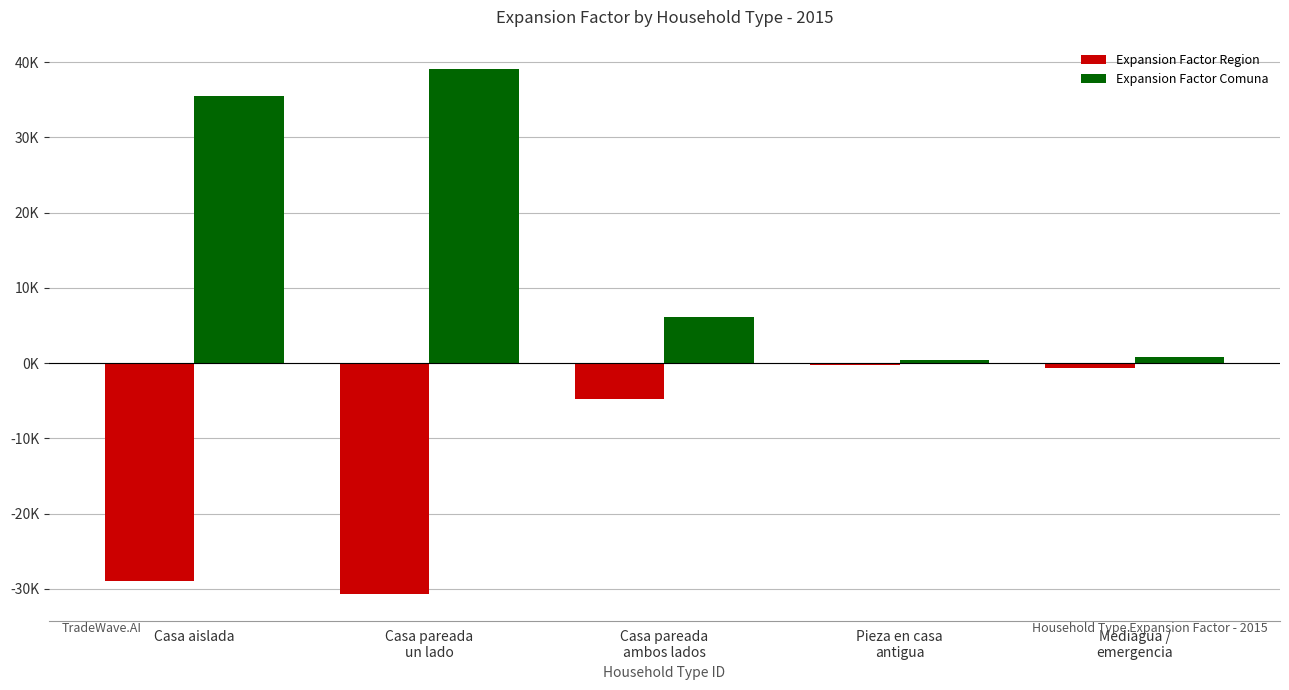

What are all the series names shown in the legend?

Expansion Factor Region, Expansion Factor Comuna